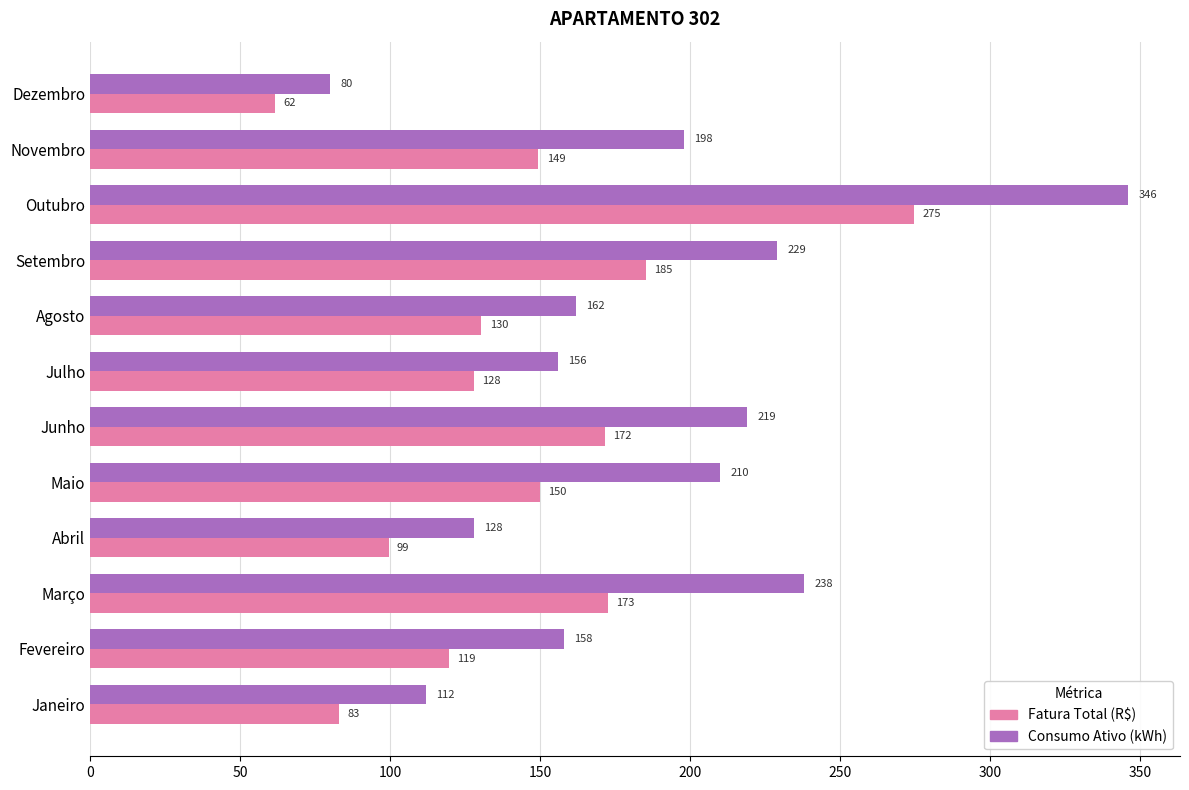

What are all the series names shown in the legend?

Fatura Total (R$), Consumo Ativo (kWh)